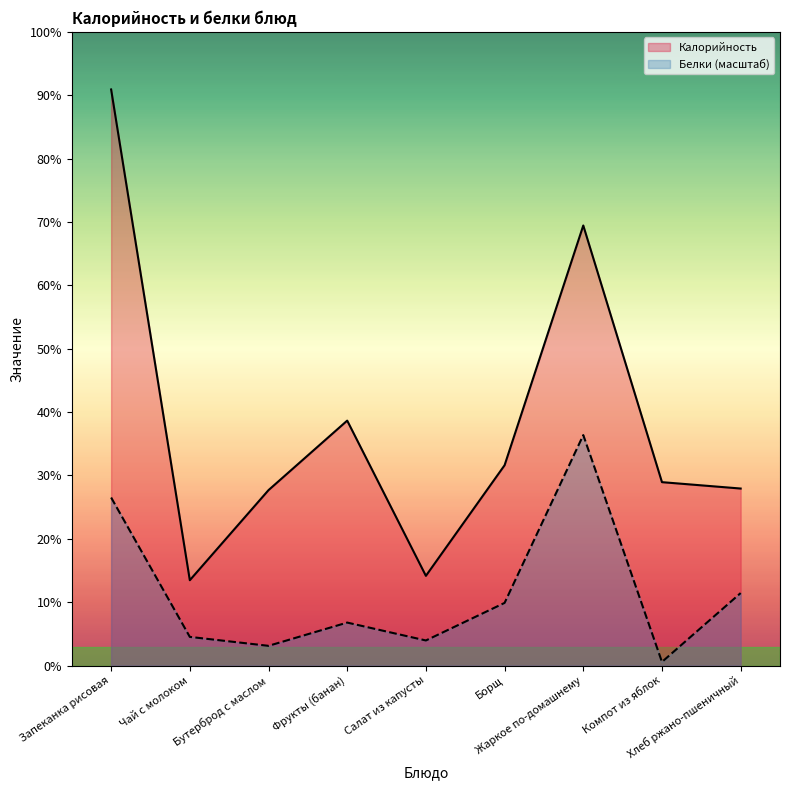

List the labels in order of Калорийность value, largest first.

Запеканка рисовая, Жаркое по-домашнему, Фрукты (банан), Борщ, Компот из яблок, Хлеб ржано-пшеничный, Бутерброд с маслом, Салат из капусты, Чай с молоком